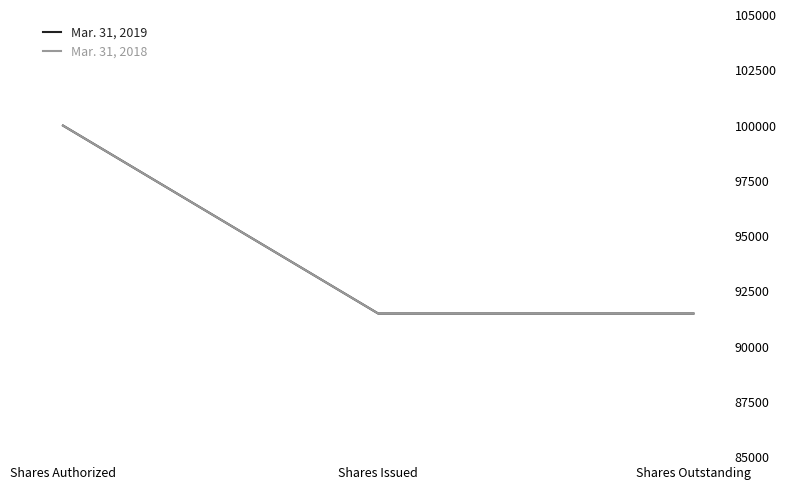

Count the Mar. 31, 2018 values in the range 91500 to 100000.

3